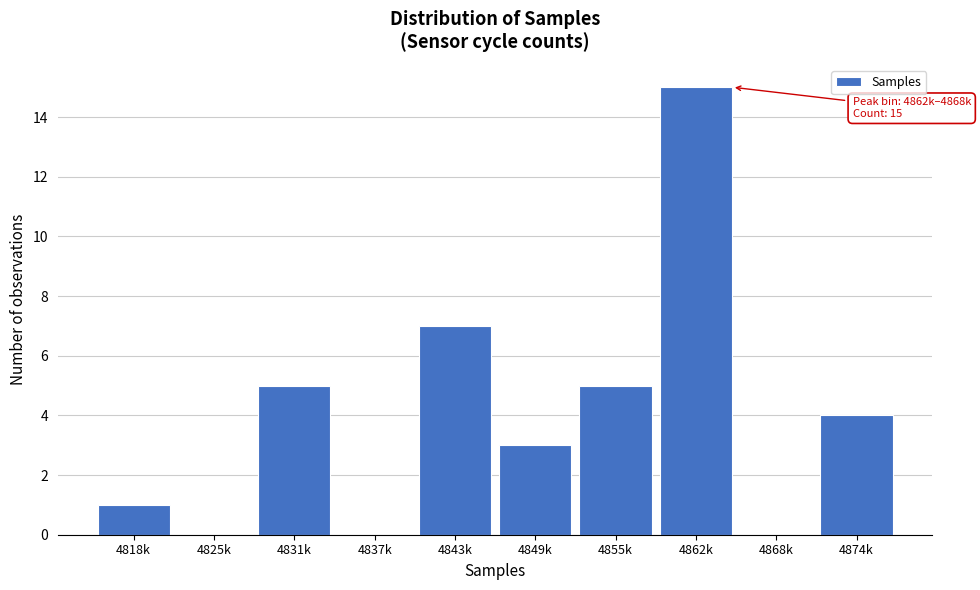

Reading right to left, what are all the values shown in this chart?

4874k=4	4868k=0	4862k=15	4855k=5	4849k=3	4843k=7	4837k=0	4831k=5	4825k=0	4818k=1